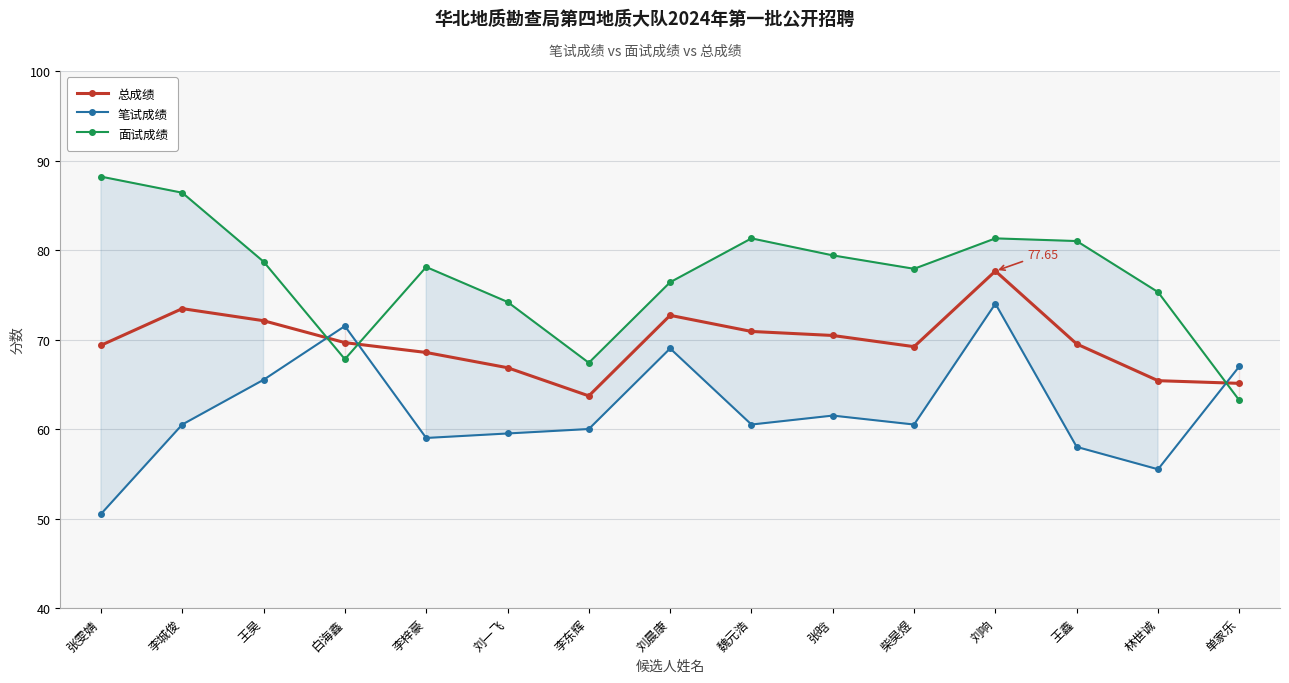

Which category has the highest value in the 总成绩 series?

刘响